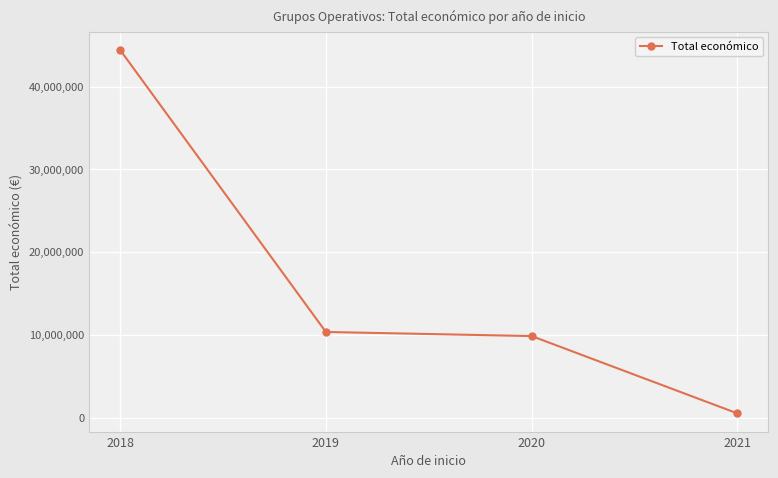

Read the value at 2019, to the nearest 10.

10345160